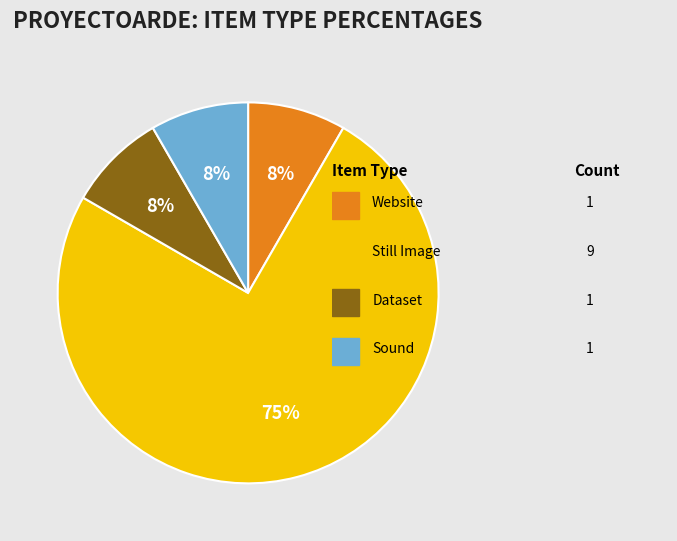

Is there a majority slice in this chart?

Yes